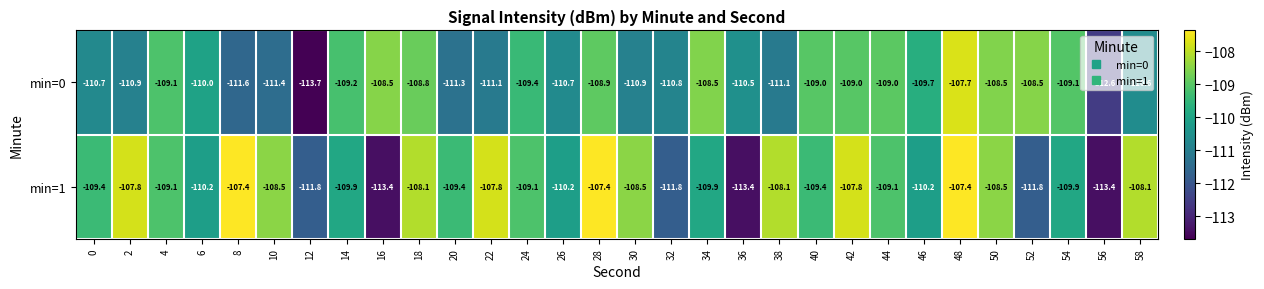

Which series has the largest total across all categories?

min=1